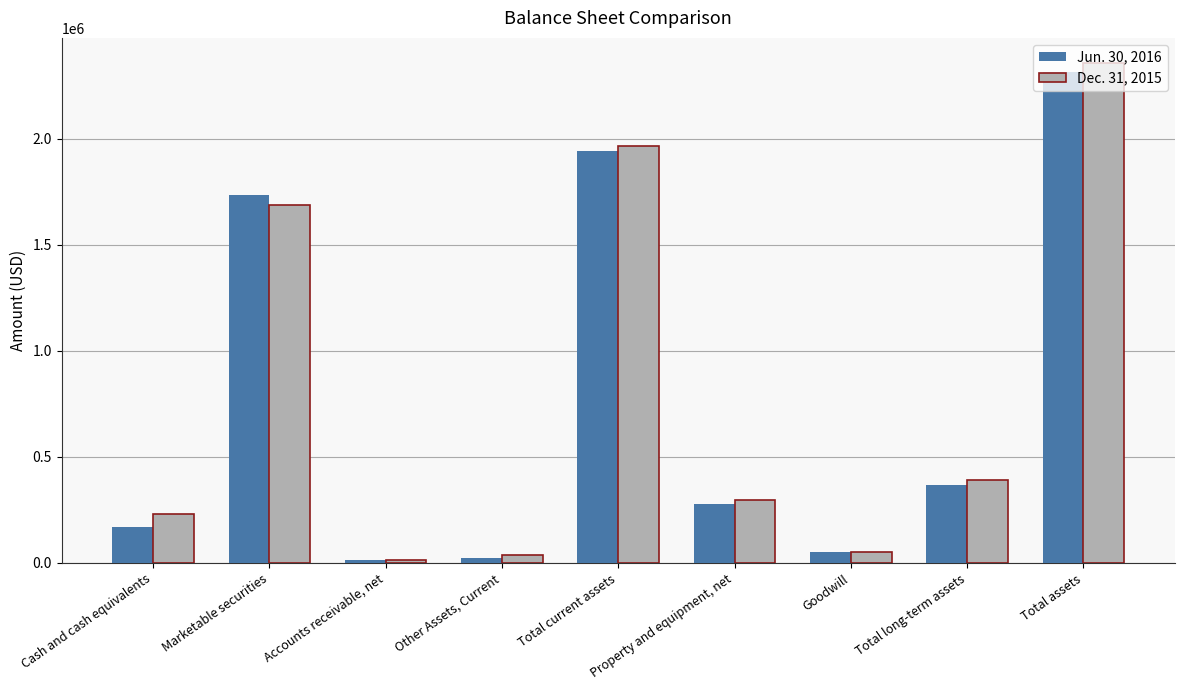

At which category is the sum across all series the highest?

Total assets